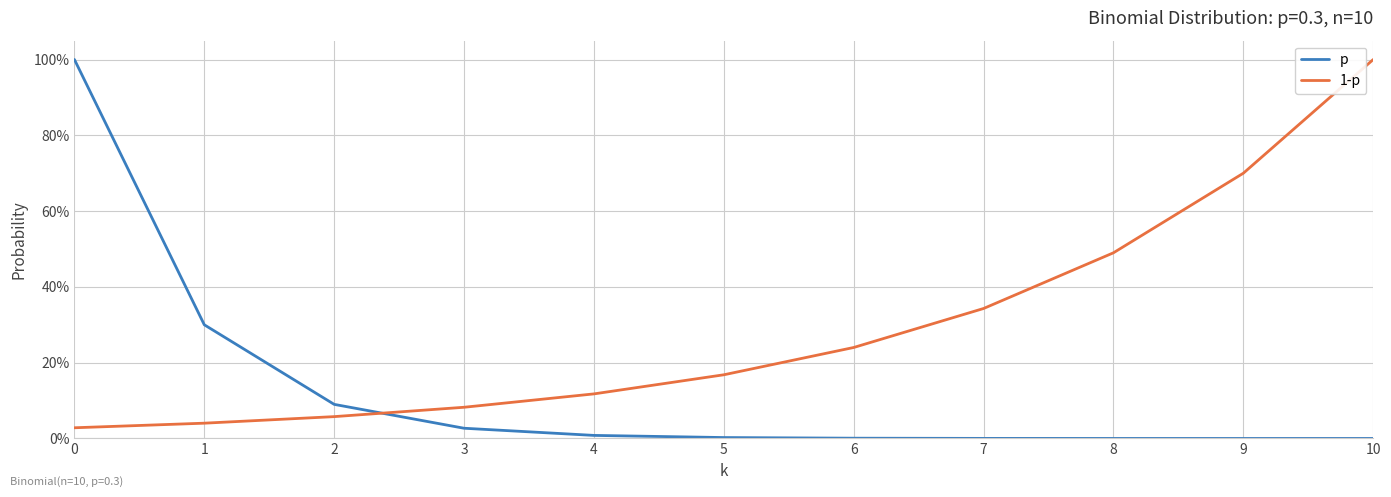

Does the chart display data point markers on the line(s)?

No